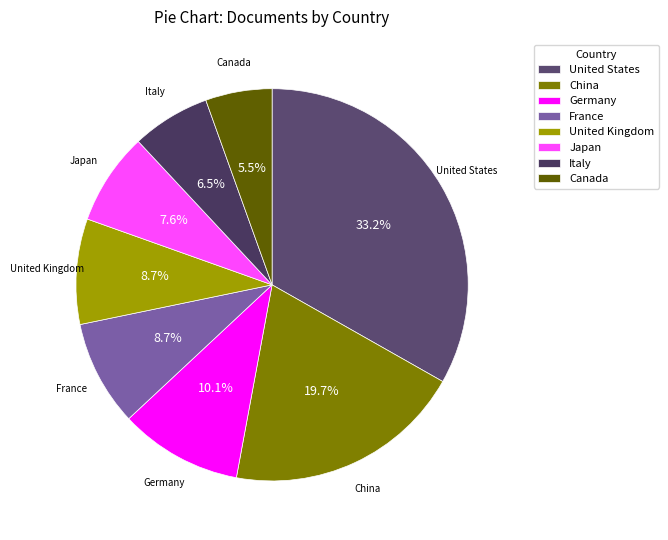

Count the number of slices in the pie.

8